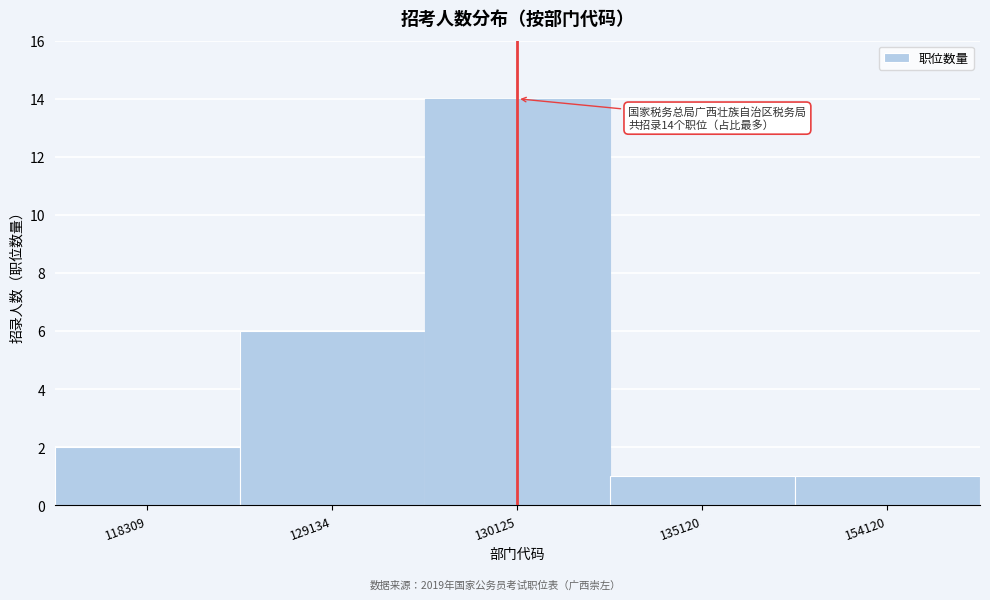

Reading right to left, what are all the values shown in this chart?

154120=1	135120=1	130125=14	129134=6	118309=2